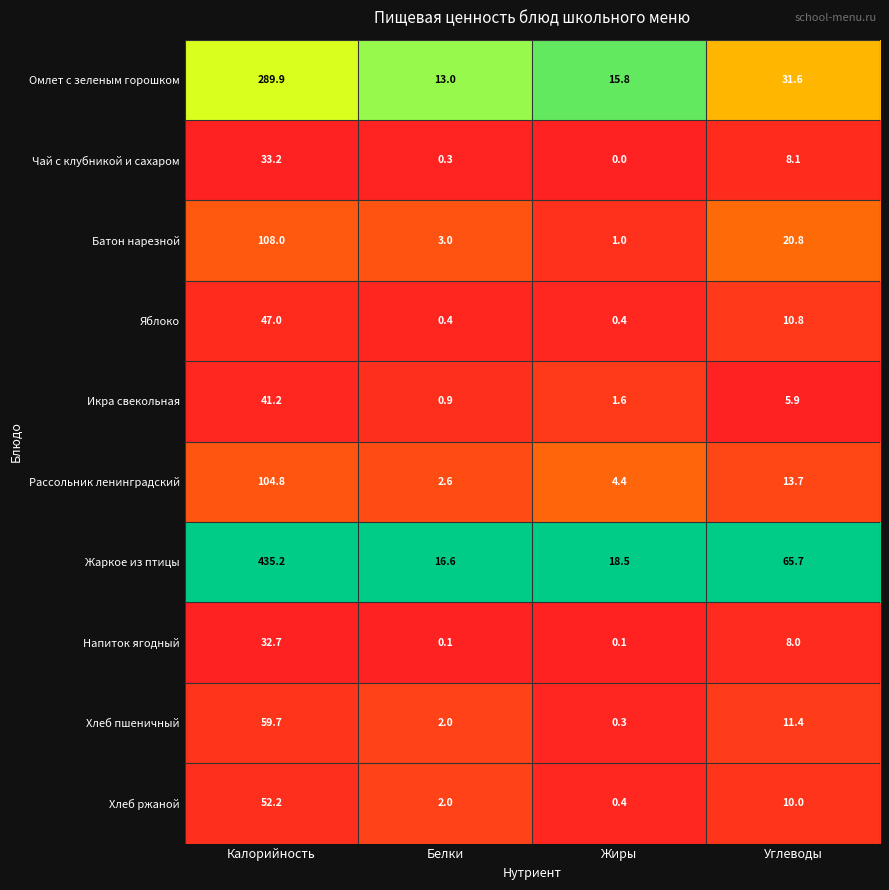

List the series in order of their peak value, highest first.

Жаркое из птицы, Омлет с зеленым горошком, Батон нарезной, Рассольник ленинградский, Хлеб пшеничный, Хлеб ржаной, Яблоко, Икра свекольная, Чай с клубникой и сахаром, Напиток ягодный